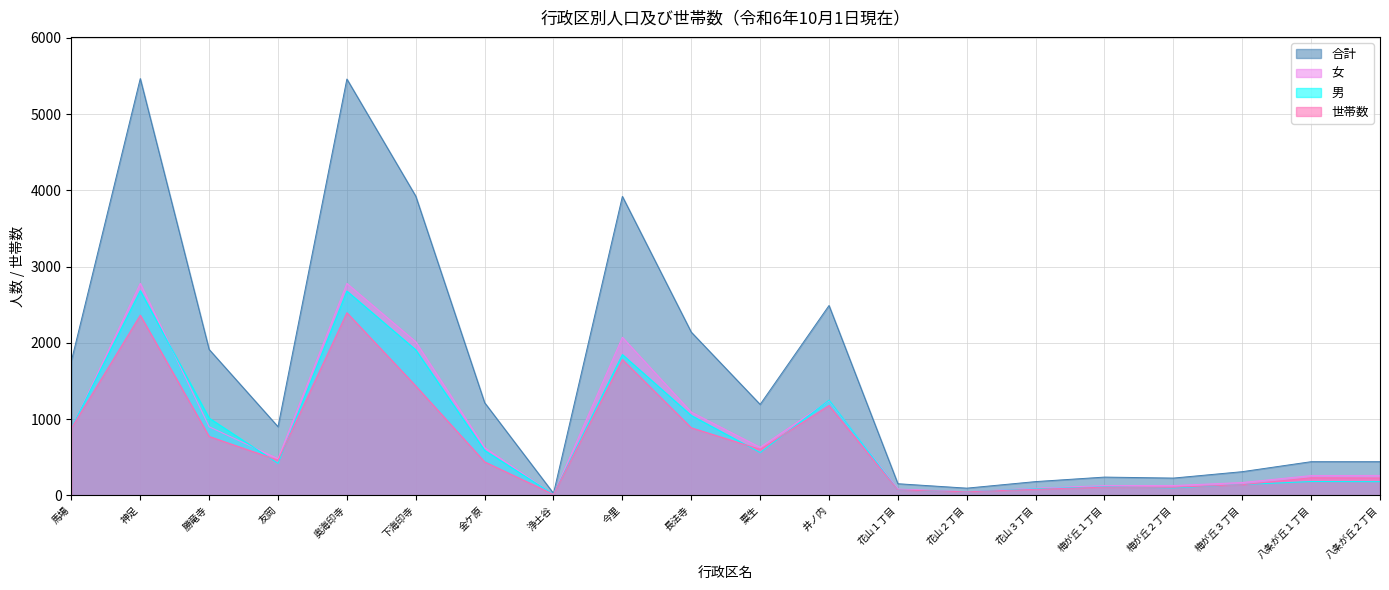

What is the minimum value for 合計?

27